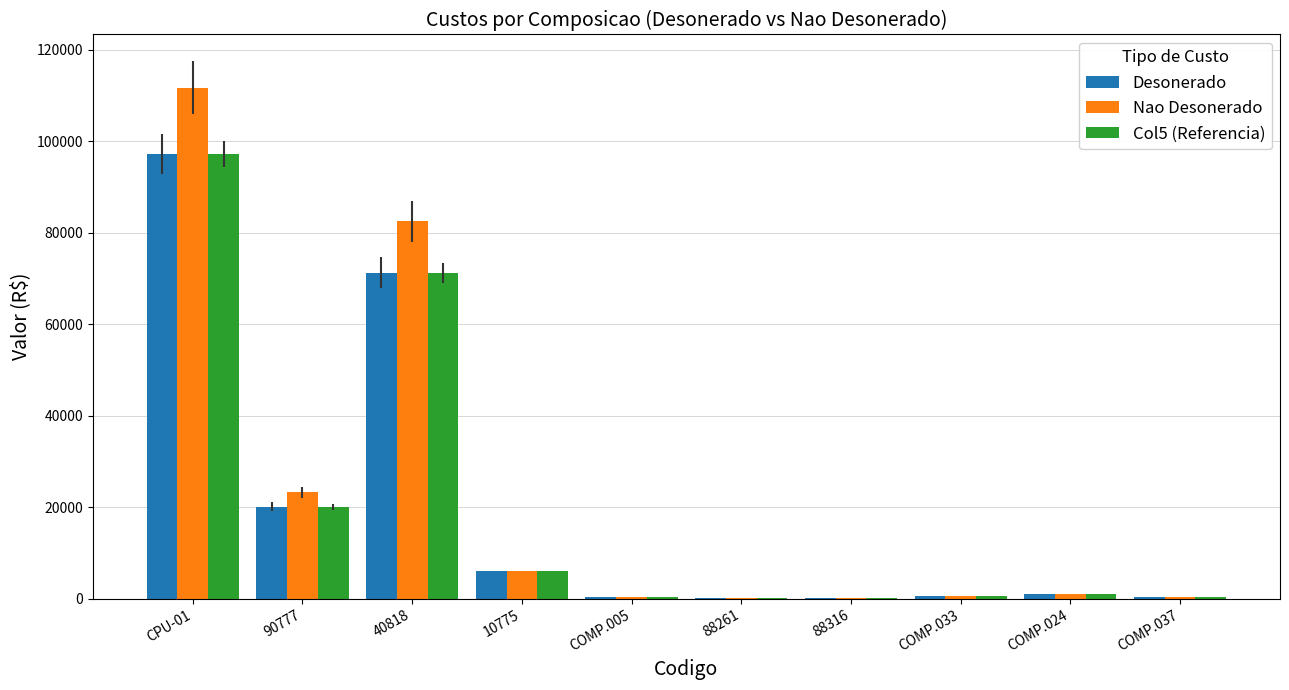

Are the bars horizontal?

No